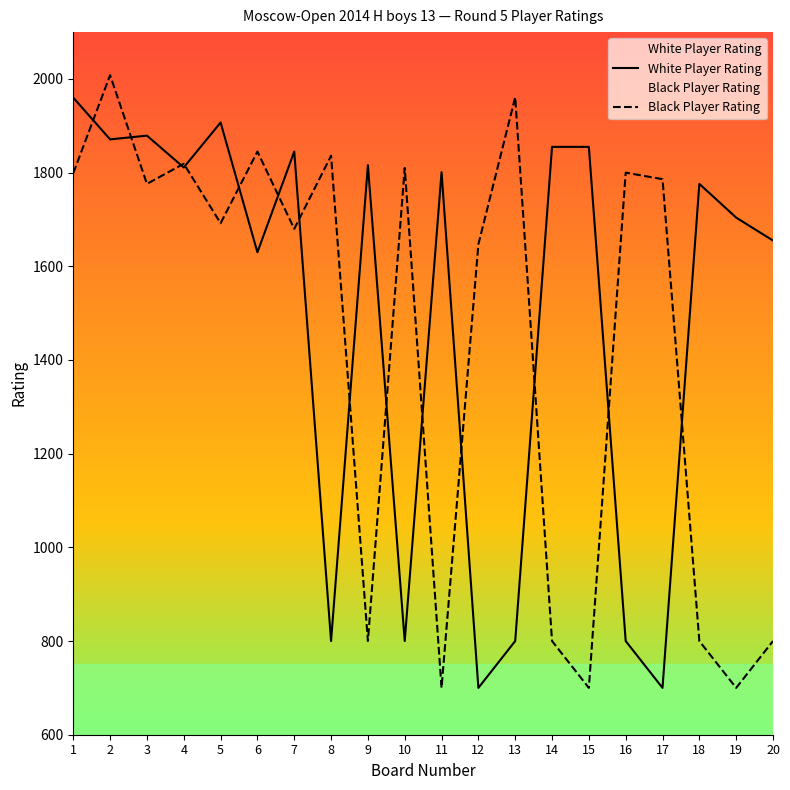

What is the average value of the Black Player Rating series?

1438